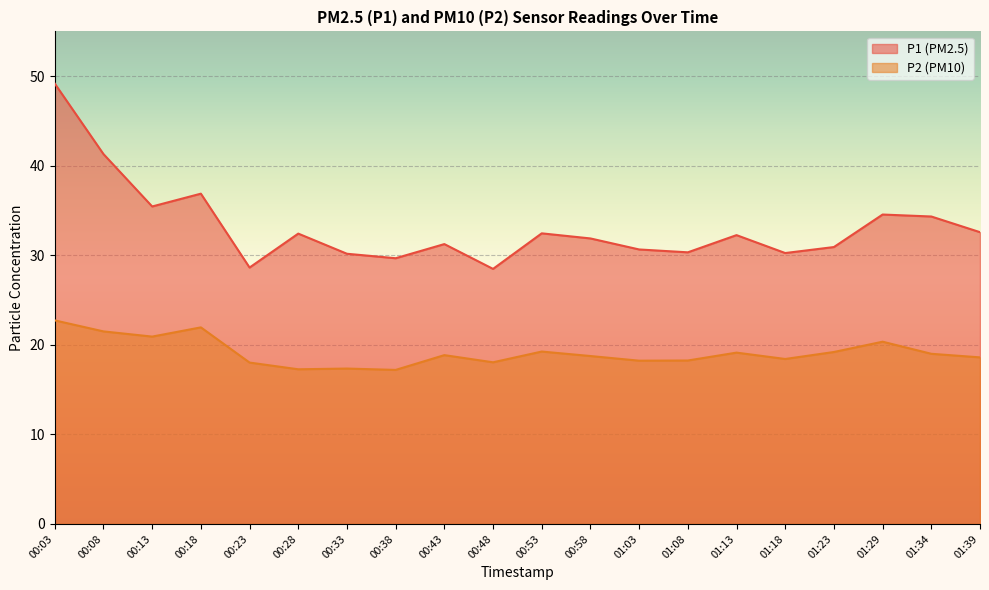

What are all the series names shown in the legend?

P1 (PM2.5), P2 (PM10)